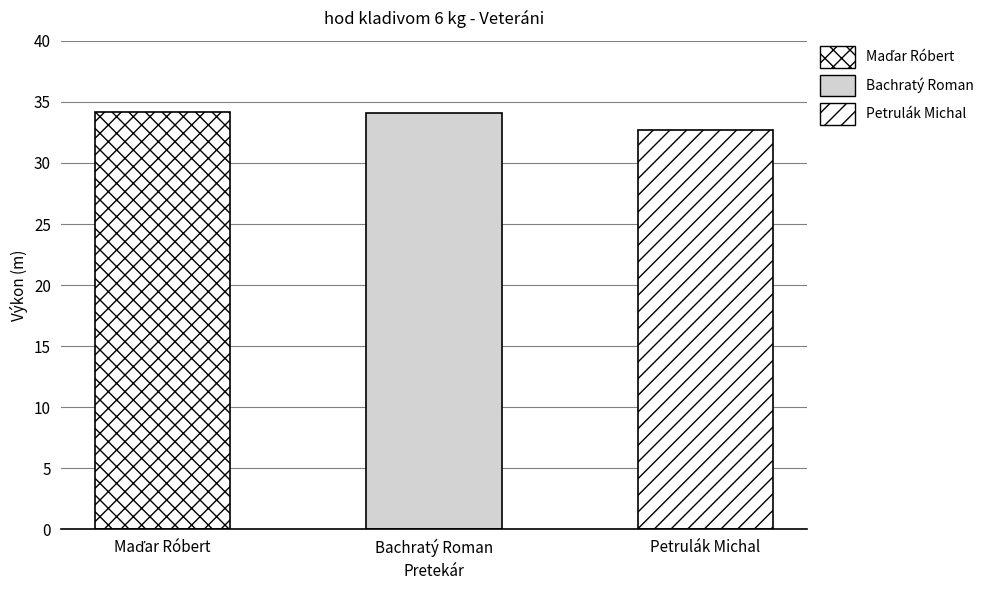

How many bars are there in total?

3